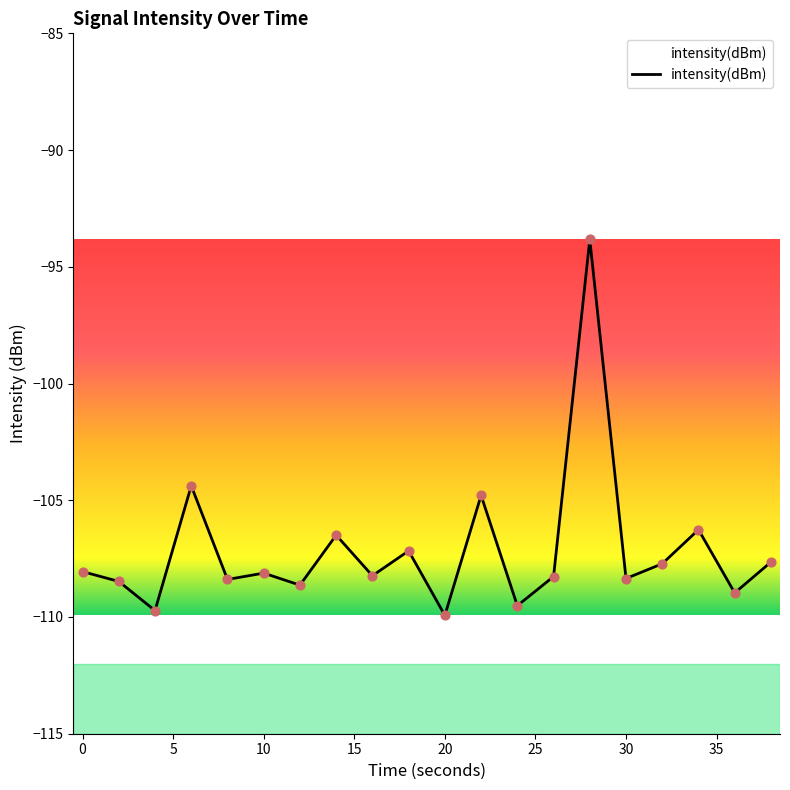

What is the maximum value shown in the chart?

-93.8